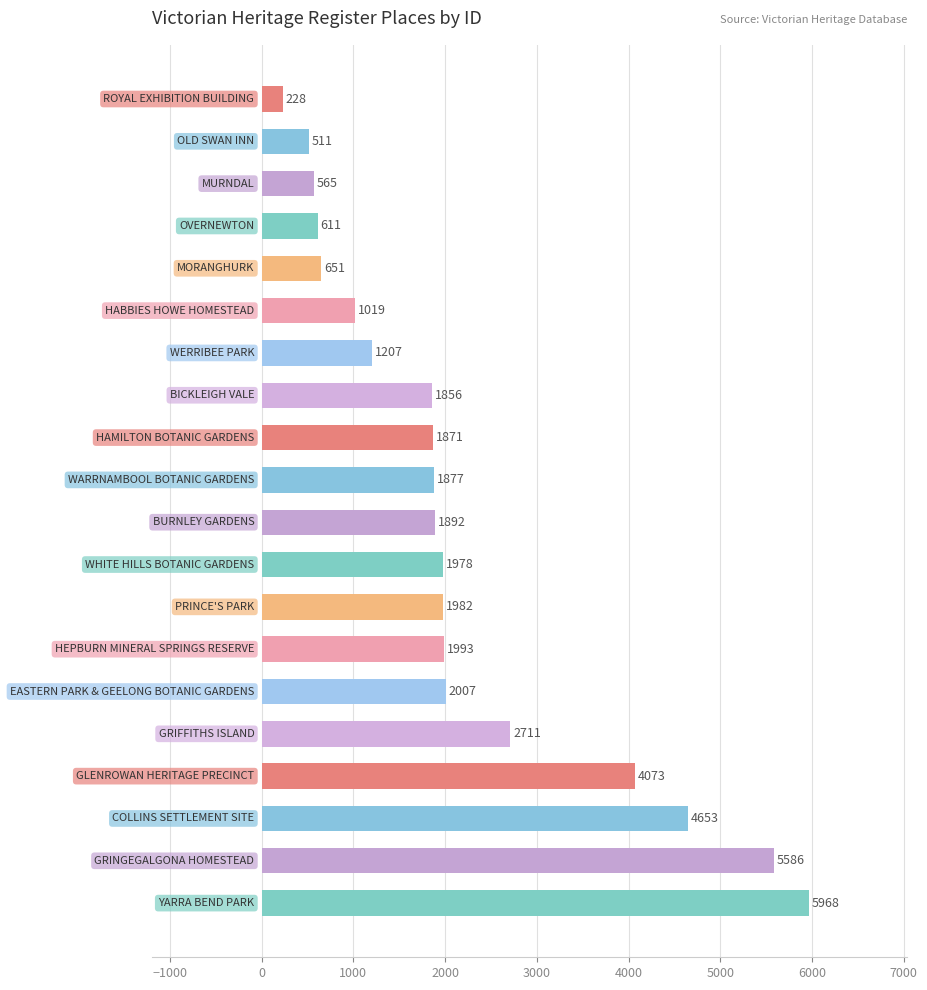

What is the sum of all values?

43239